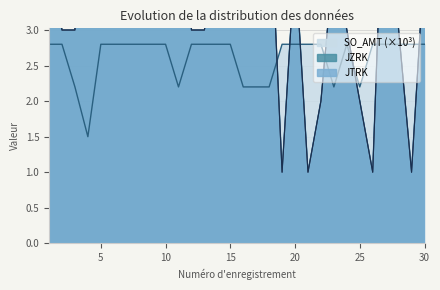

What is the total value across all series at 6?

16.8